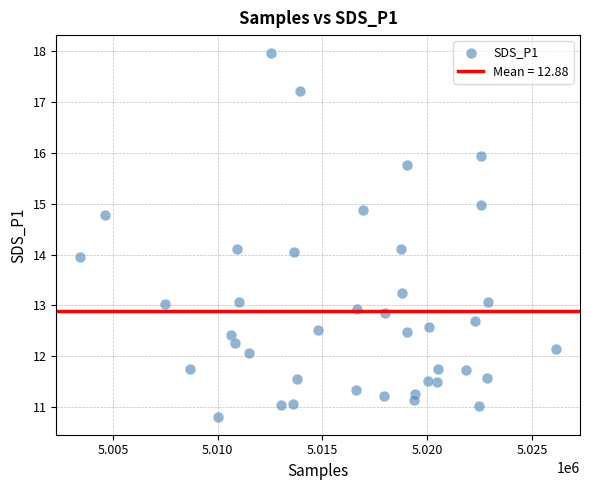

What is the range of Y values (max minus min)?

7.1